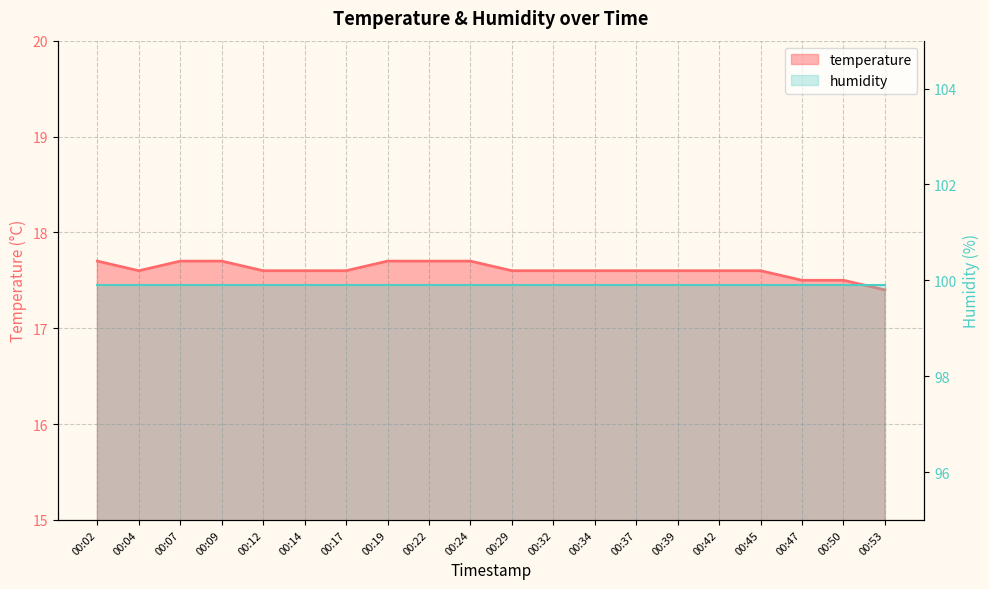

What is the difference between the second highest and minimum values?

0.3